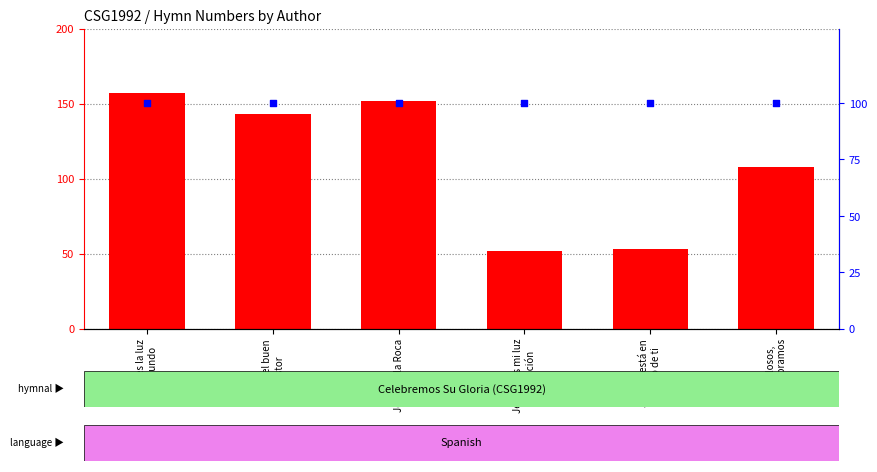

Which series contains the highest Y value?

number